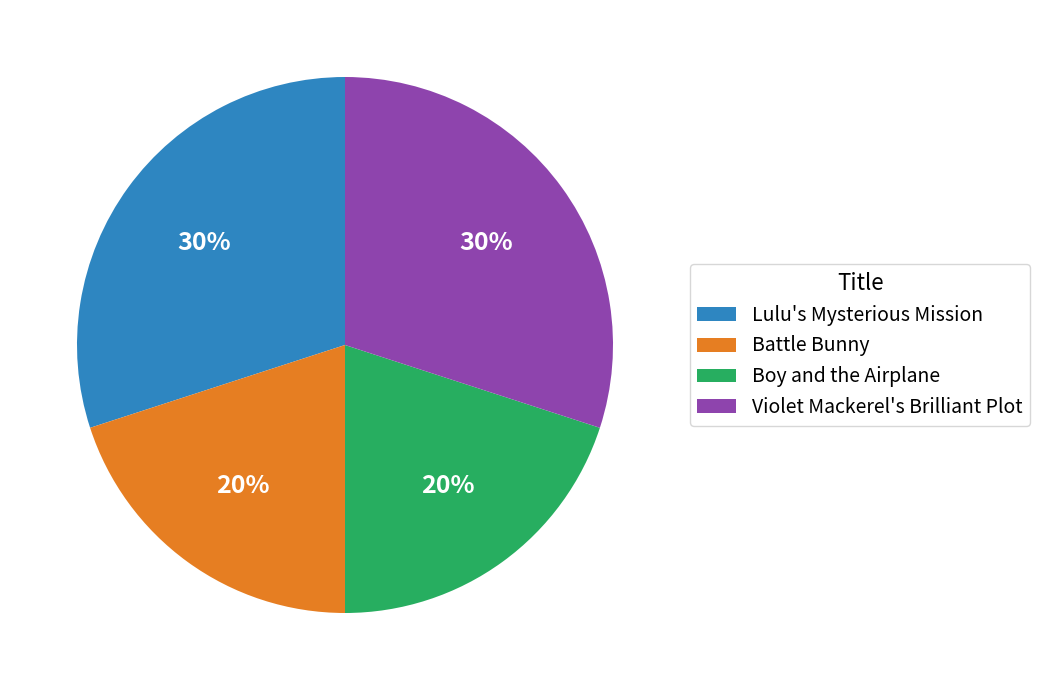

Does any single category account for the majority?

No